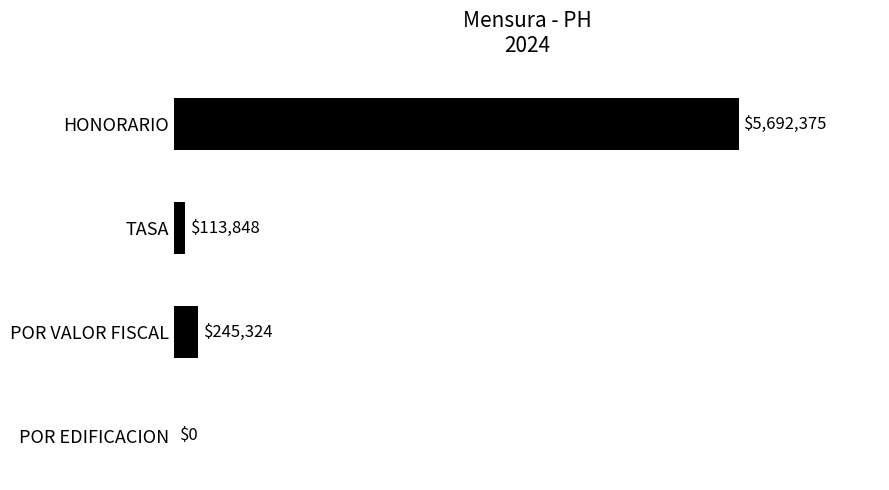

Are the bars horizontal?

Yes